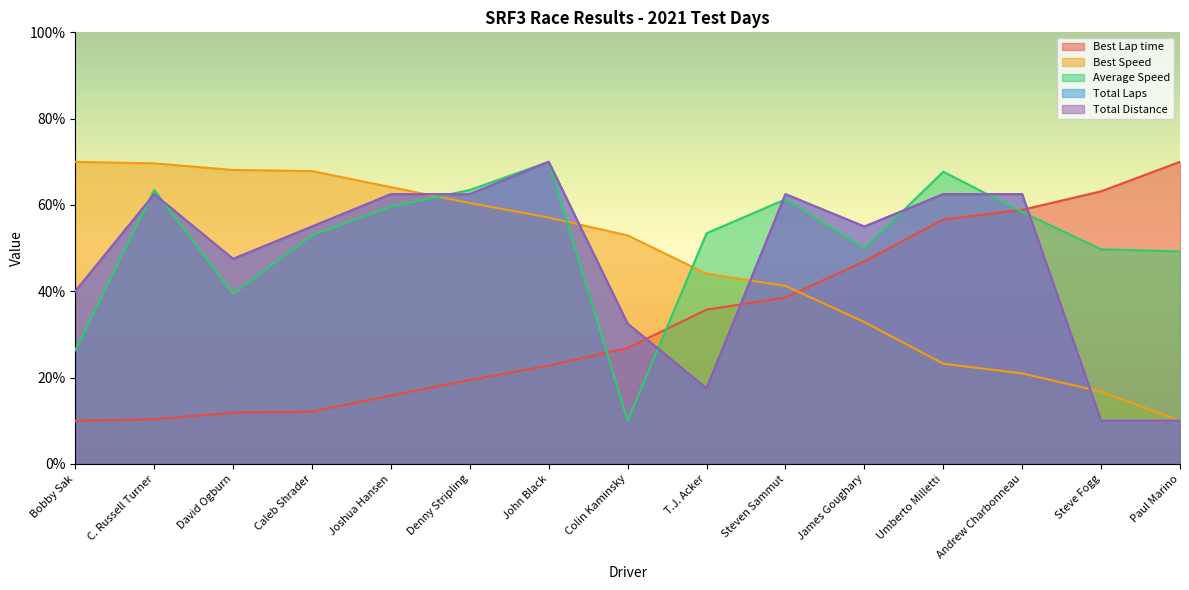

True or false: Best Speed and Total Distance cross at least once.

True